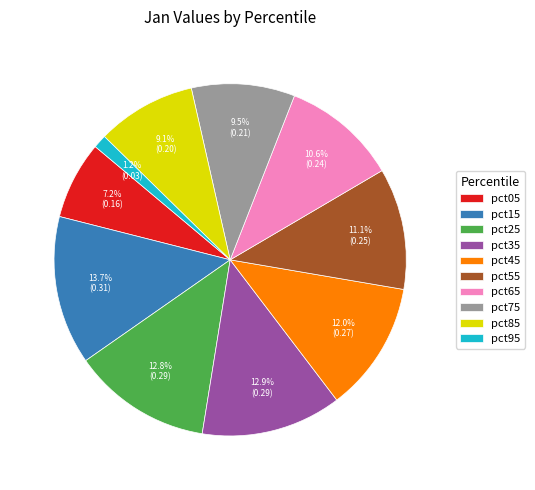

Do pct95 and pct25 together represent more than half of the pie?

No